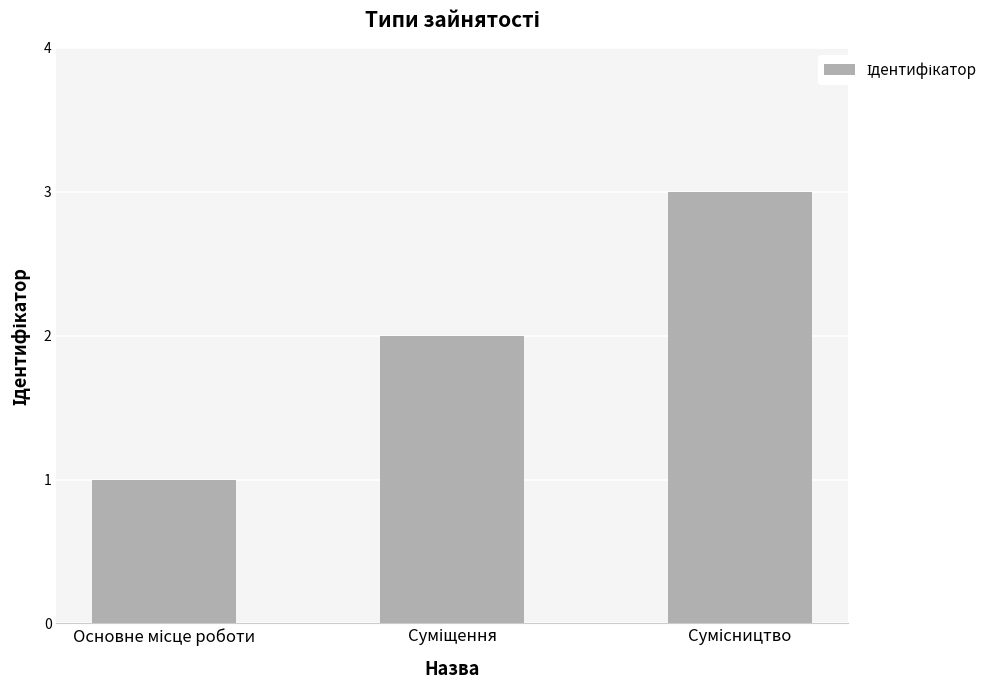

What is the sum of all values?

6